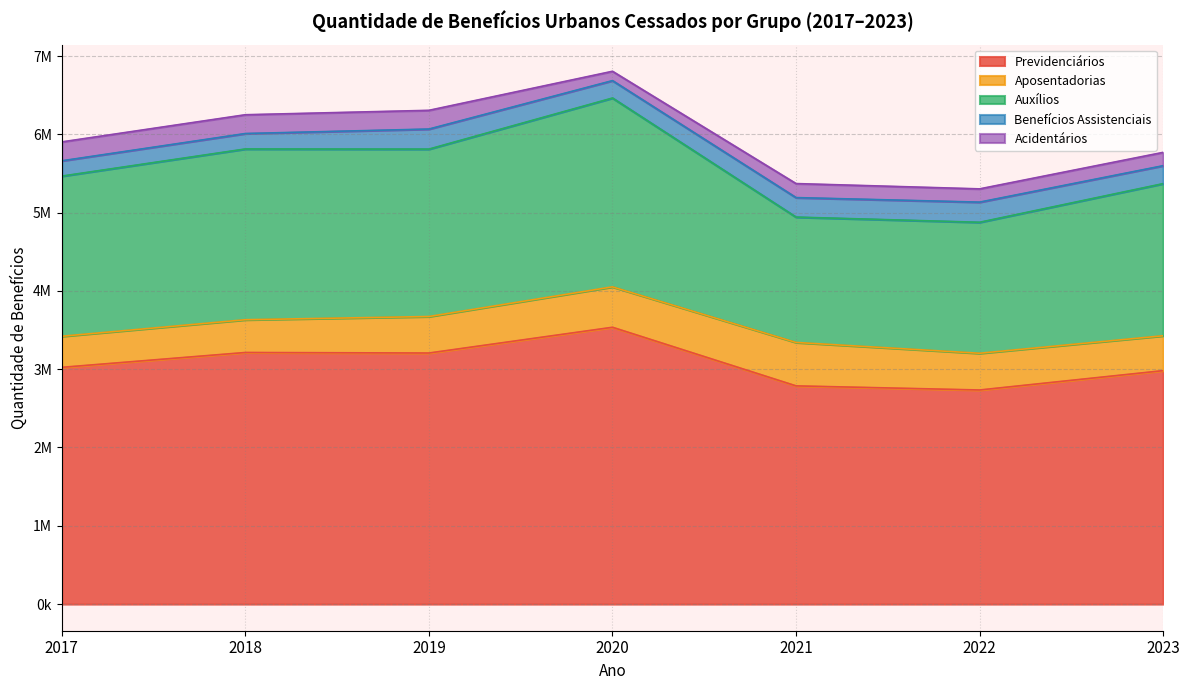

How many data points in Benefícios Assistenciais are less than 229067?

3